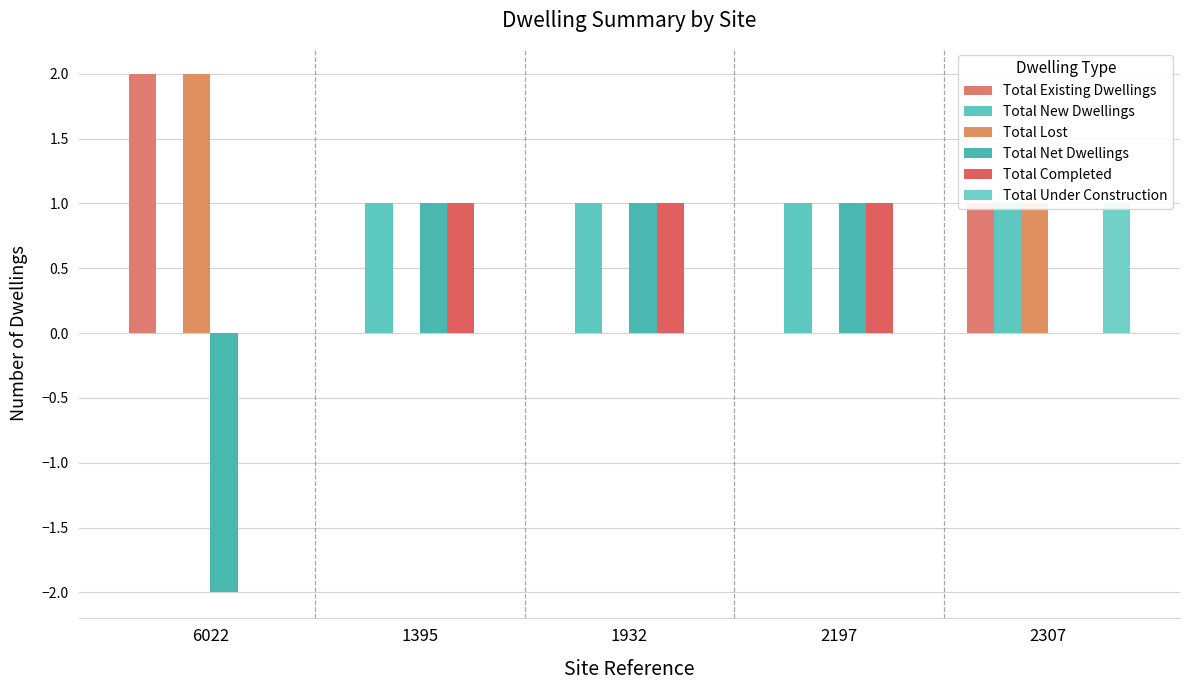

Which series has the widest spread of values?

Total Net Dwellings